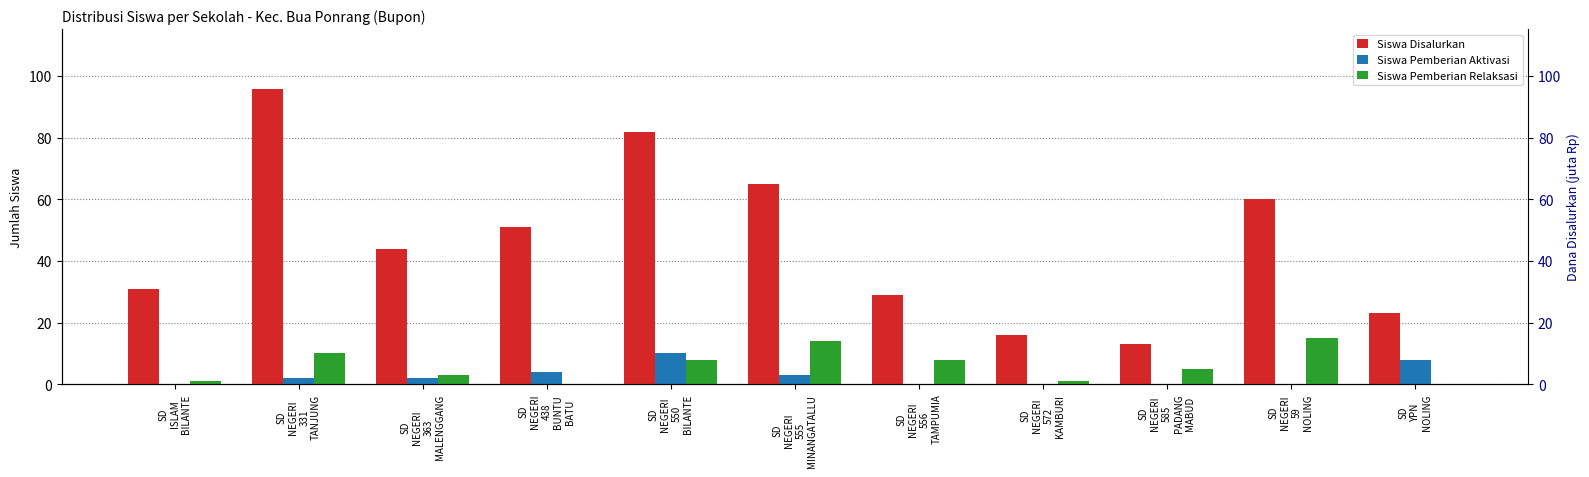

What is the difference between the maximum and minimum values in the Siswa Disalurkan series?

83